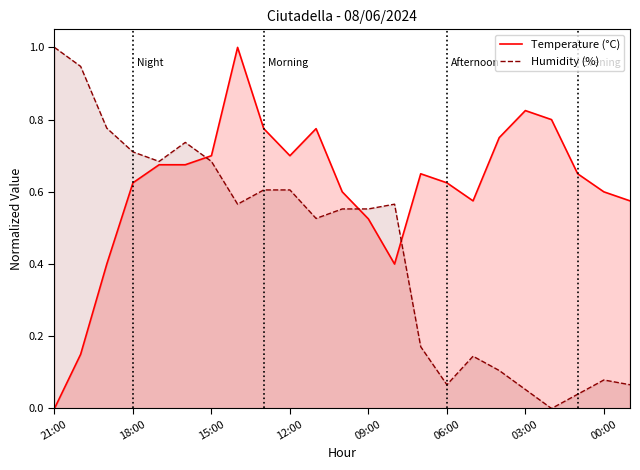

What is the greatest value displayed?

1.0